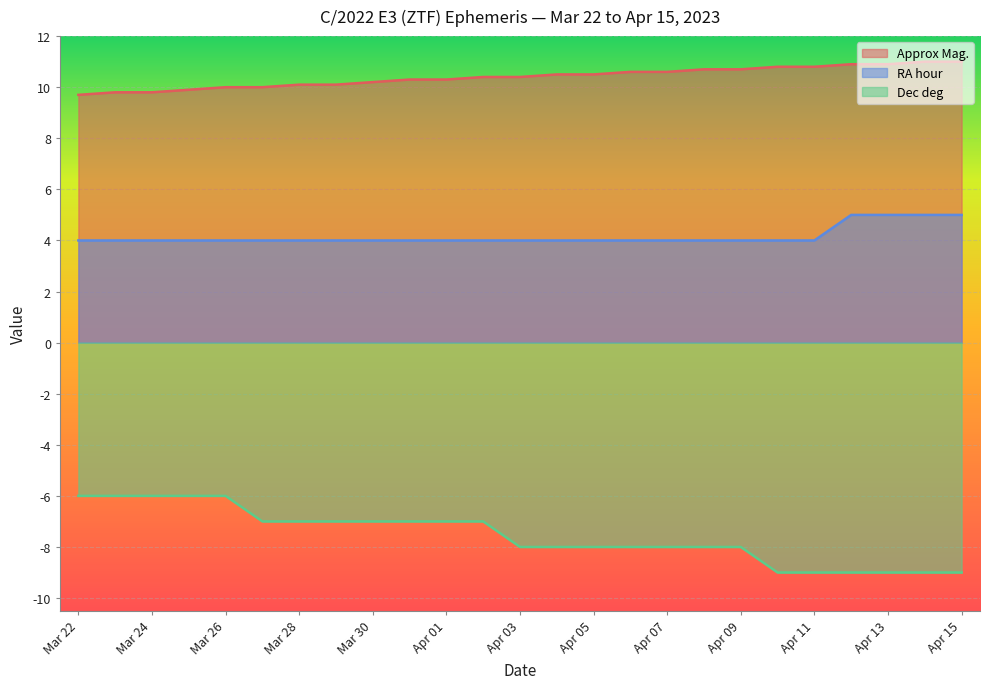

How many RA hour values are between 4 and 5?

25